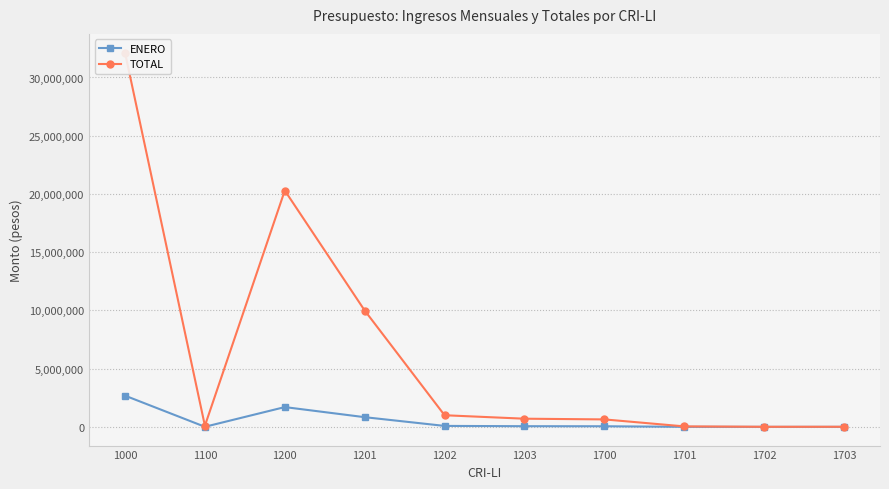

At which category is the sum across all series the highest?

1000